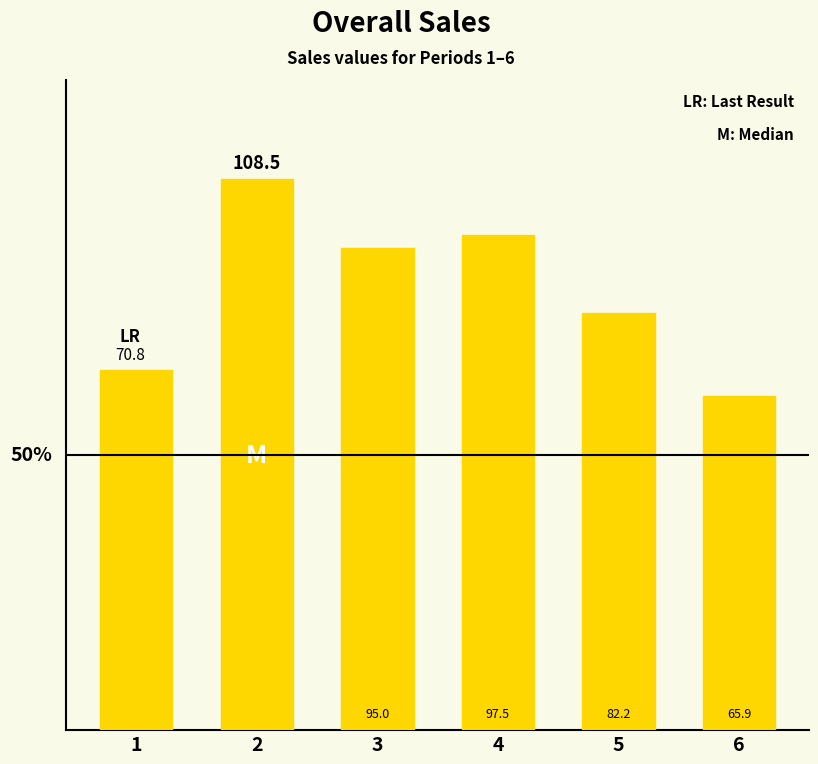

What is the difference between the second highest and minimum values?

31.6